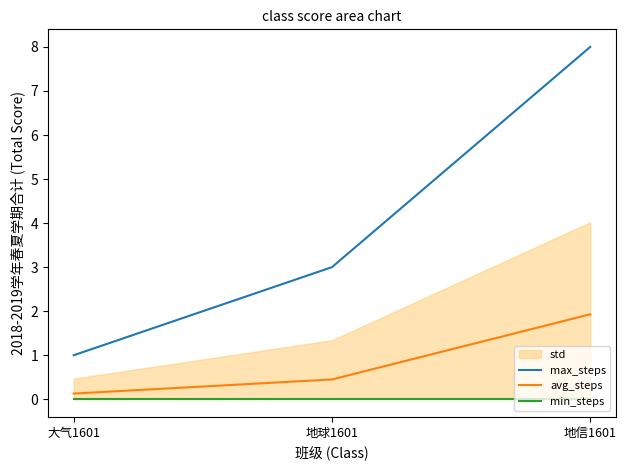

At which category is the sum across all series the highest?

地信1601